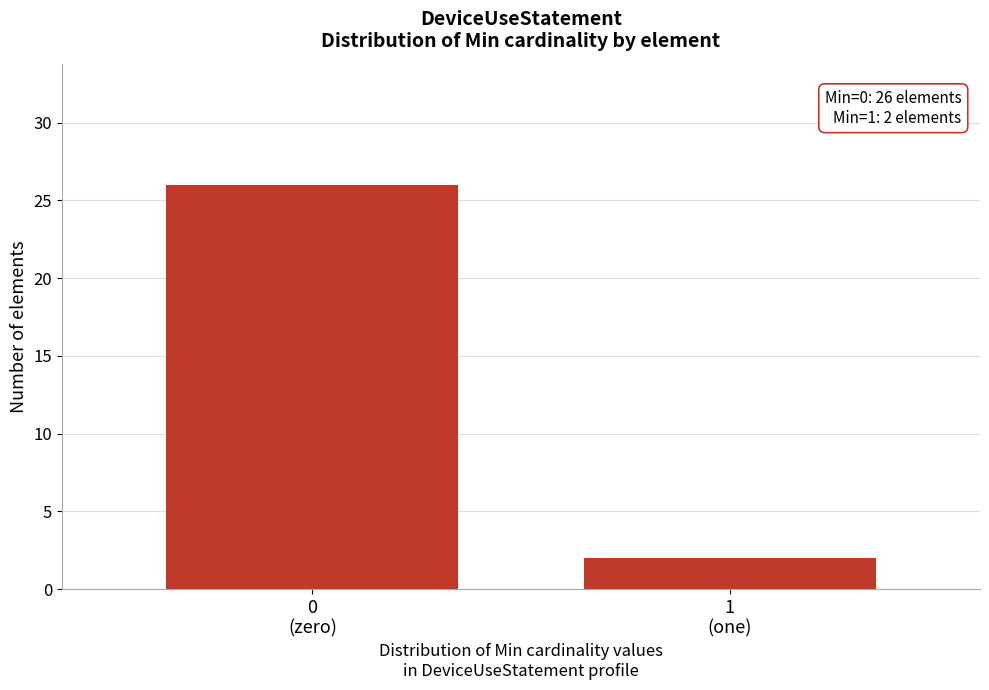

Reading left to right, transcribe all the data shown in this chart.

26	2